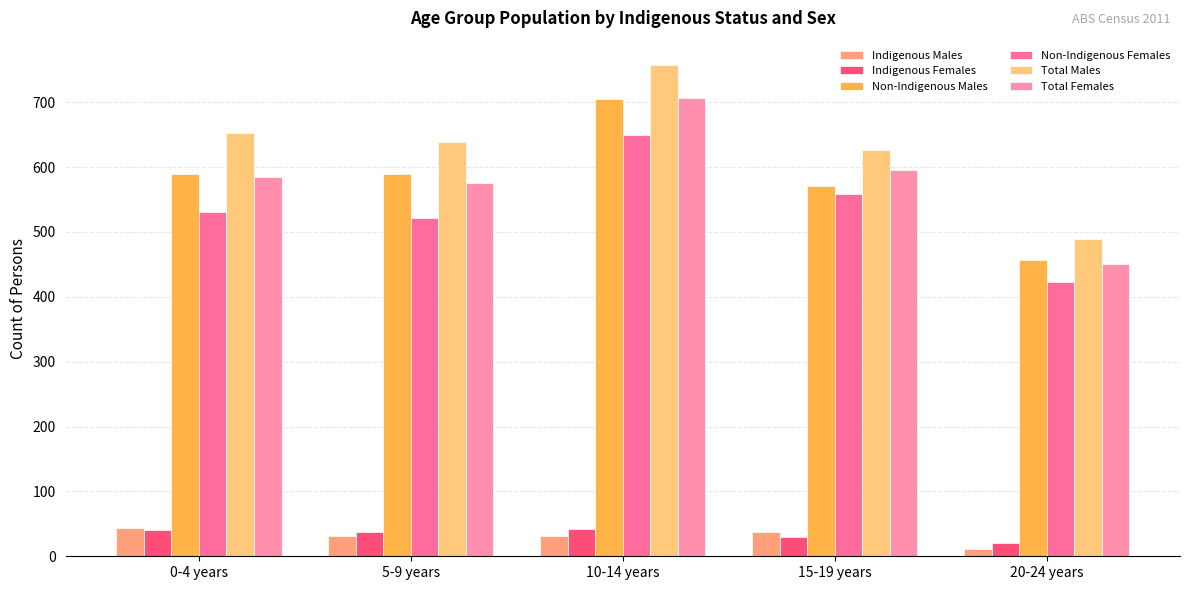

How many bars are there in each group?

6